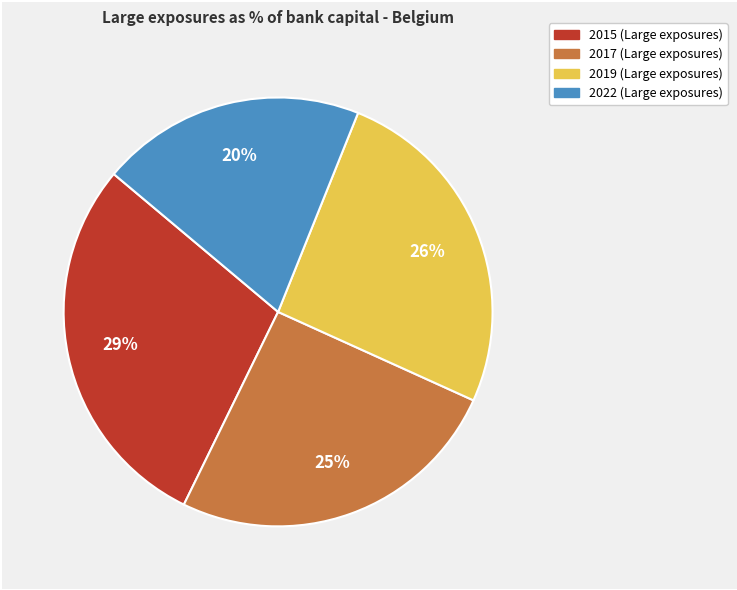

Is there any slice that represents more than half of the pie?

No